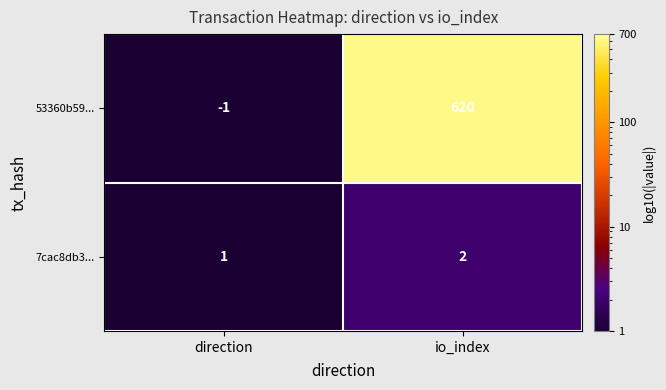

At which label is 7cac8db3... closest to 1?

direction